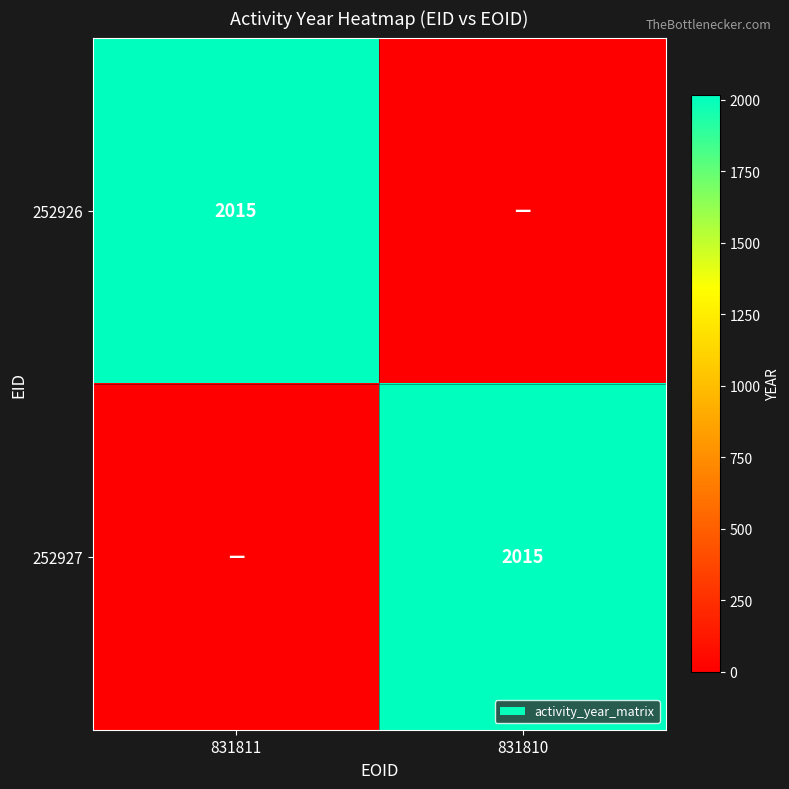

The 252926 series shows 818 at 831811. True or false?

False